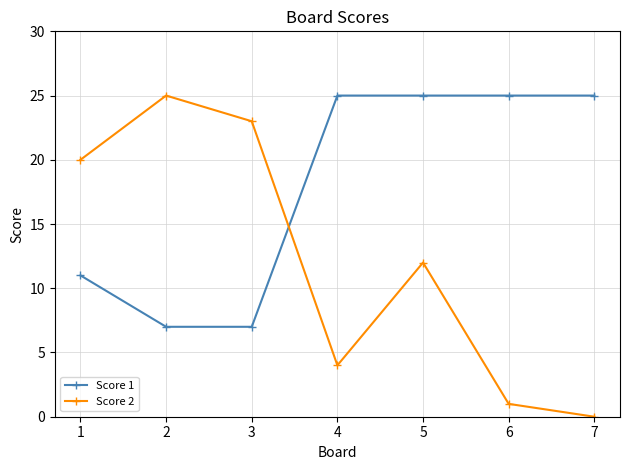

What is the difference between the Score 2 values at 5 and 6?

11